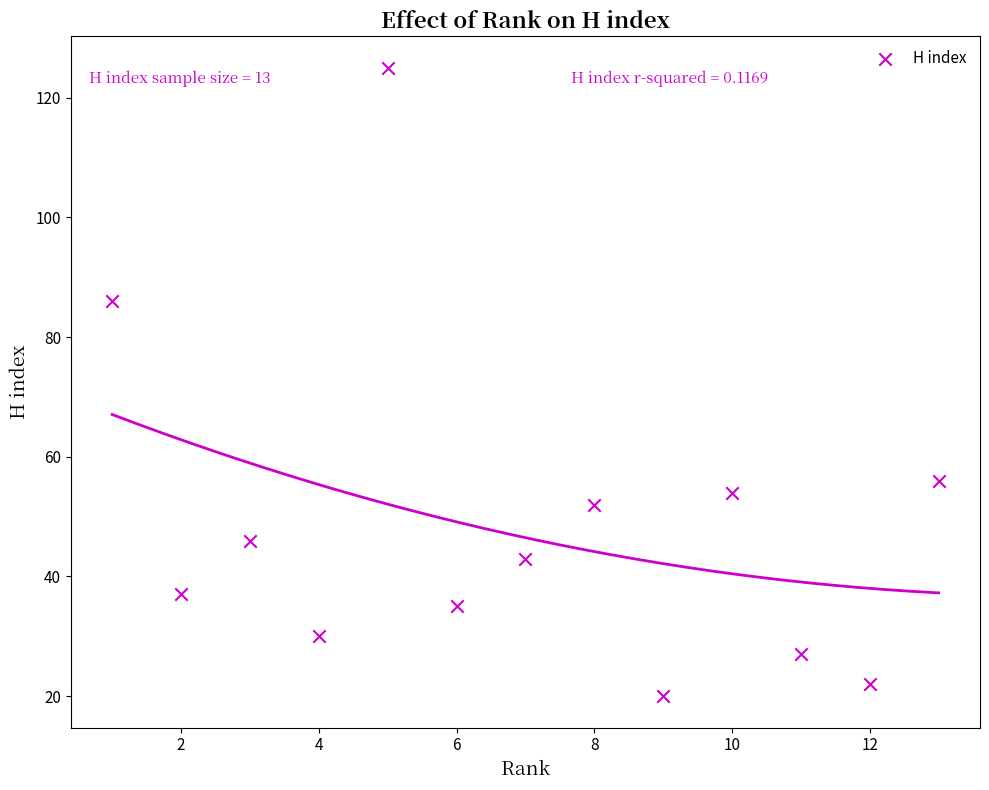

What Y value in the scatter plot is closest to 72?

86